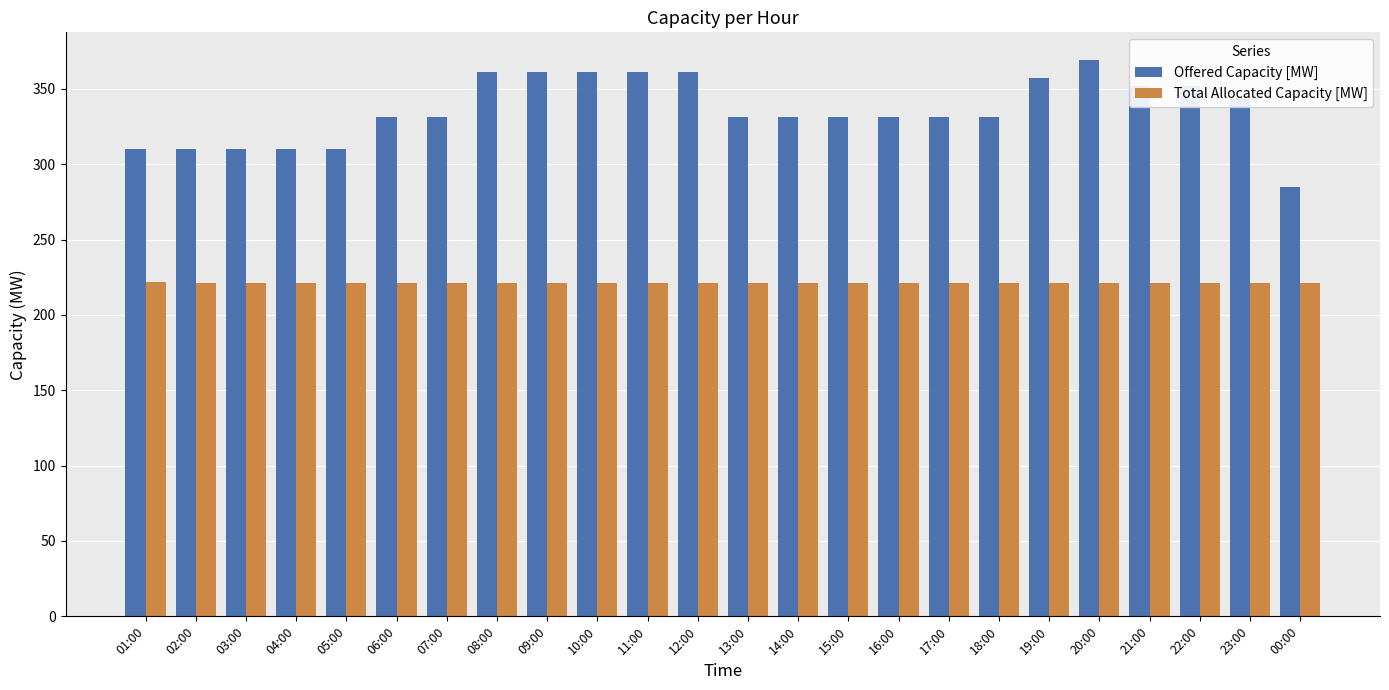

At 23:00, list the series in order from largest to smallest.

Offered Capacity [MW], Total Allocated Capacity [MW]